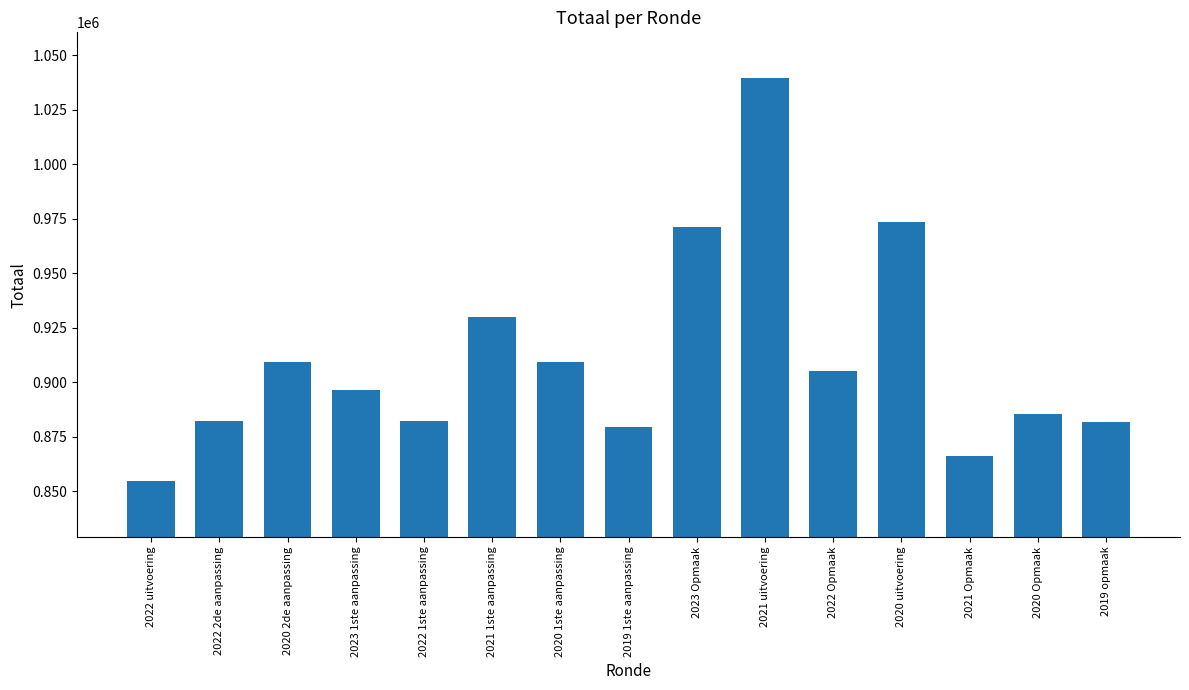

What is the value of the 14th bar from the left?

885396